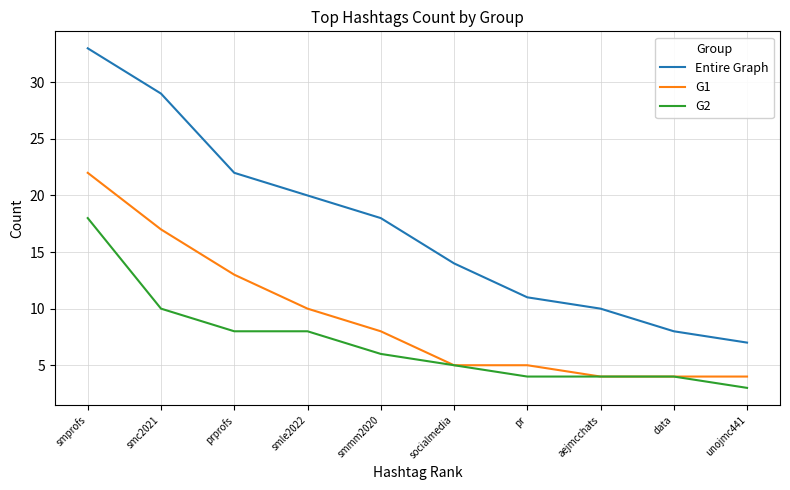

At which label does Entire Graph reach its peak?

smprofs